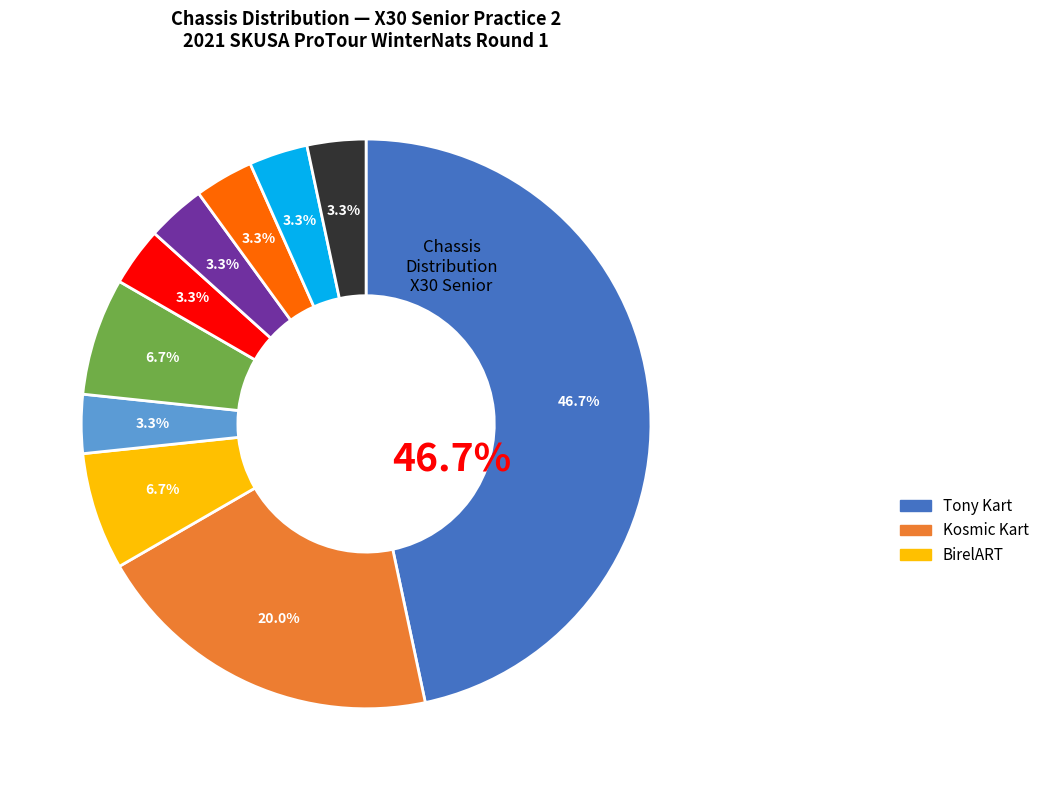

Is there a majority slice in this chart?

No